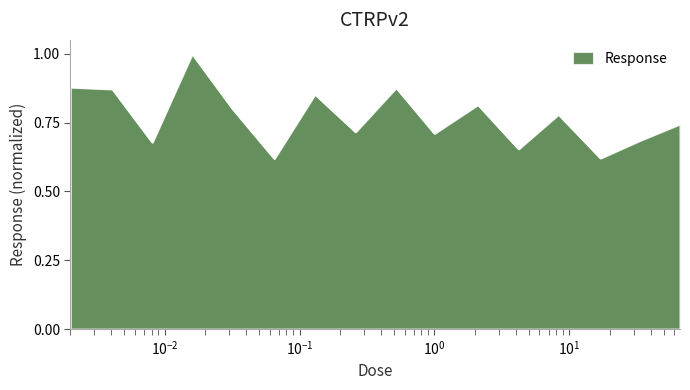

What is the difference between the maximum and minimum values?

0.4